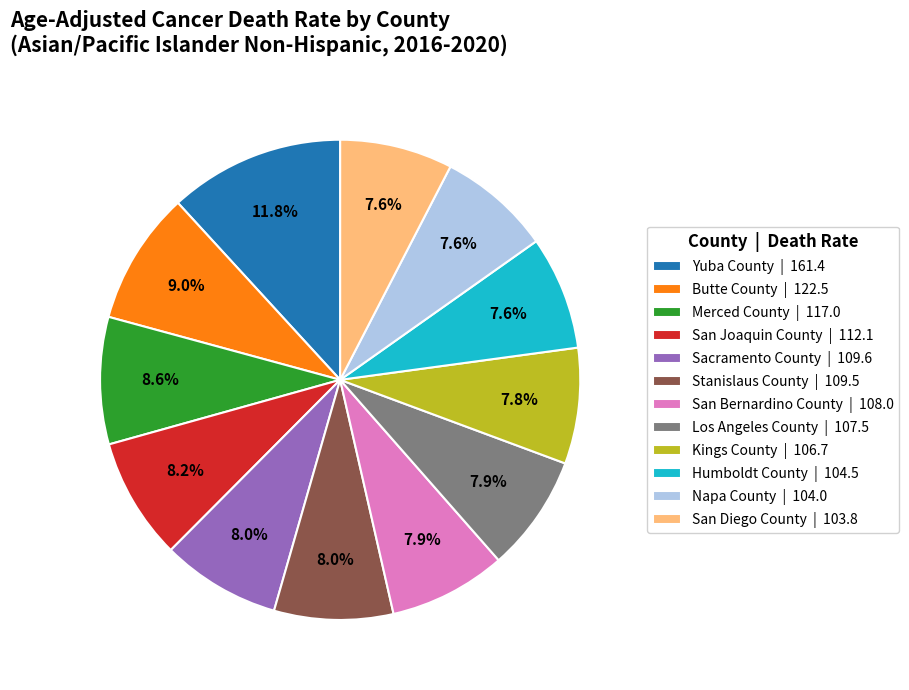

What is the largest slice in the pie chart?

Yuba County